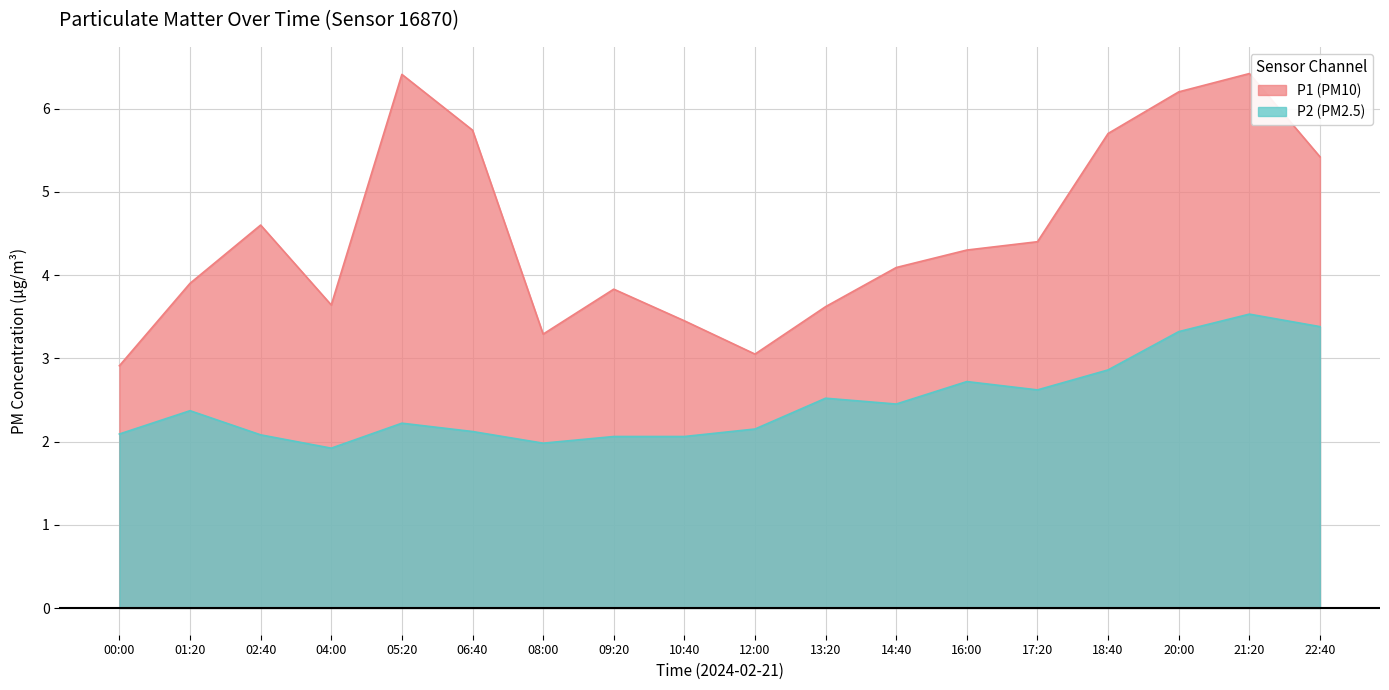

Is it true that P2 equals 1.5 at 16:00?

False